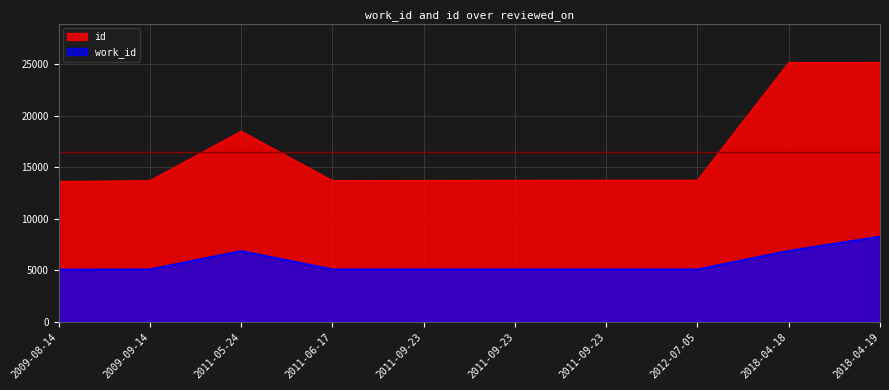

What is the spread (max minus min) of values at 2011-09-23?

8625